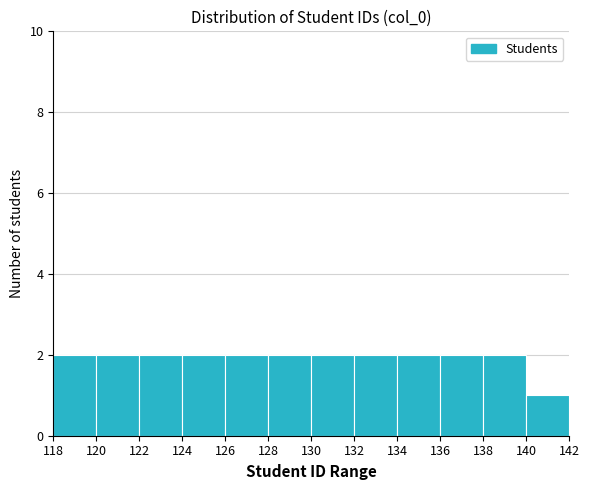

What is the height of the bar covering 130 to 132 on the x-axis? The values are not printed on the chart, so give them approximately, as read against the axis.

2